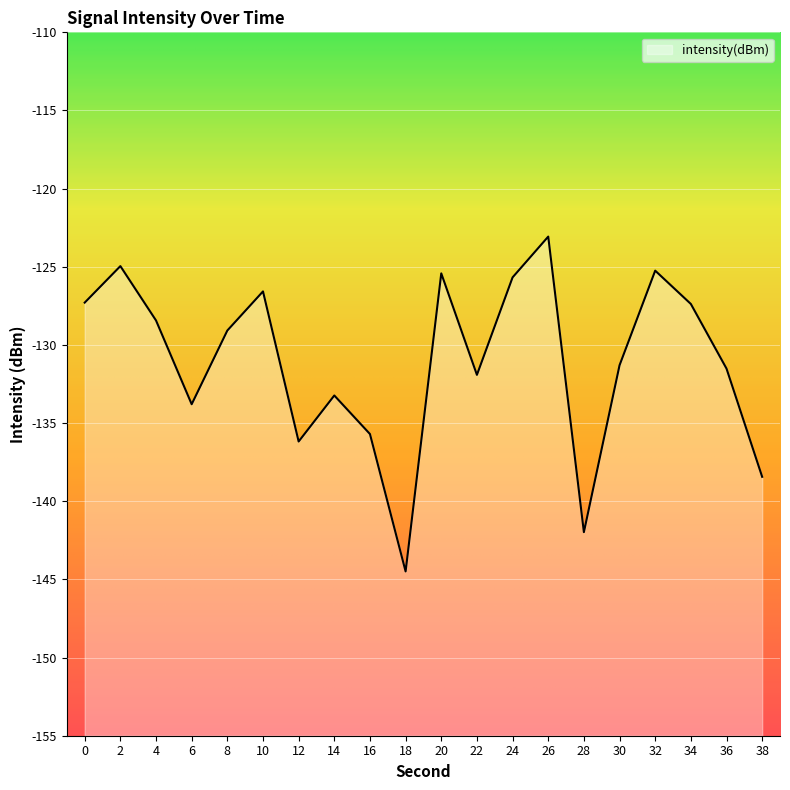

Count the number of values greater than -129.

9